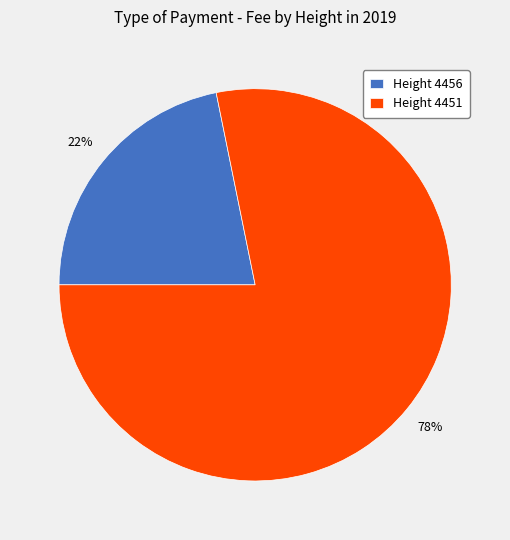

Is the sum of Height 4451 and Height 4456 greater than half?

Yes